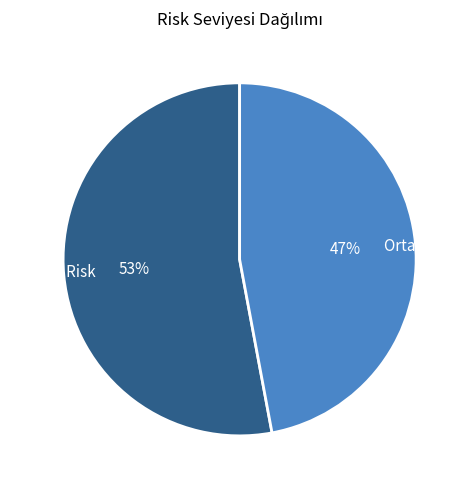

Is it true that Orta Risk is 59% of the pie?

False